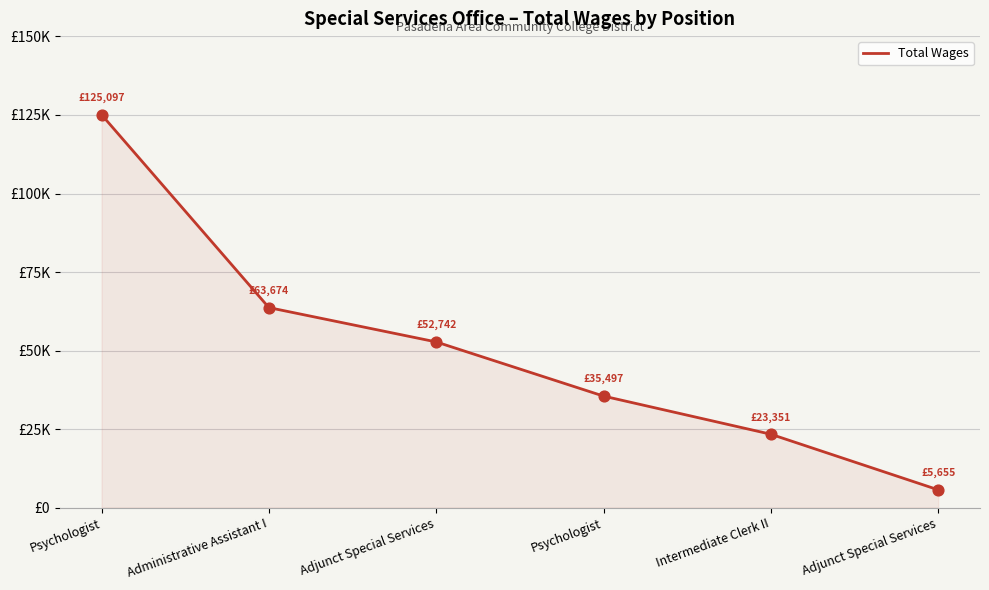

What is the change in value from Psychologist to Administrative Assistant I?

-61423